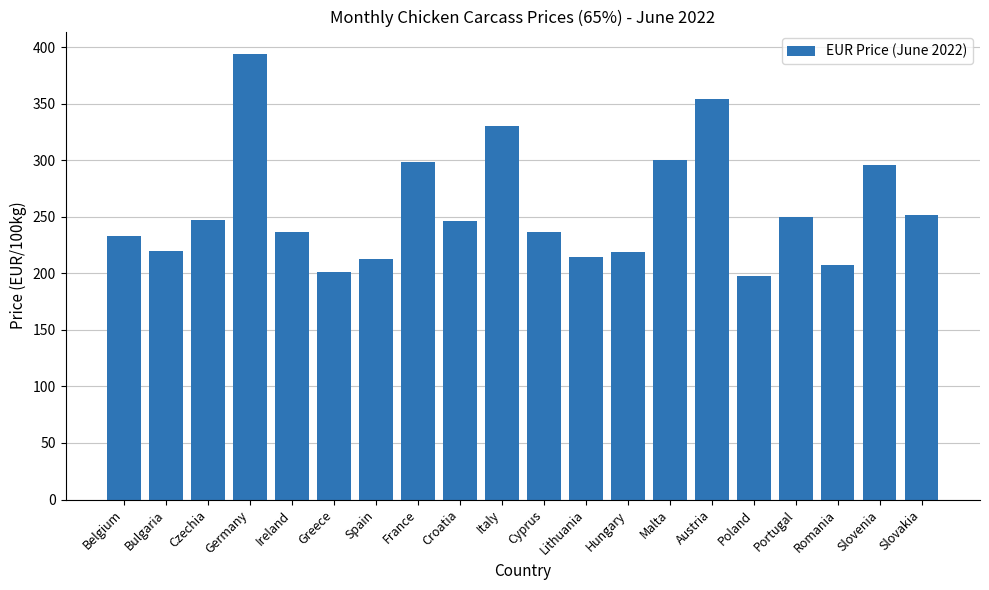

What is the greatest value displayed?

394.0